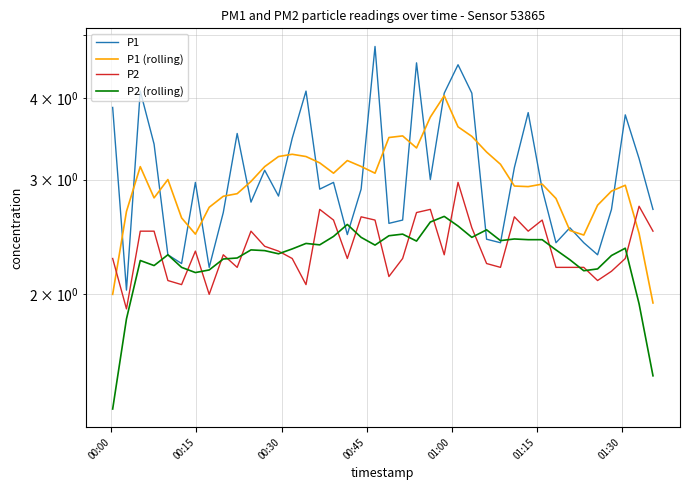

How many lines are shown in the chart?

4